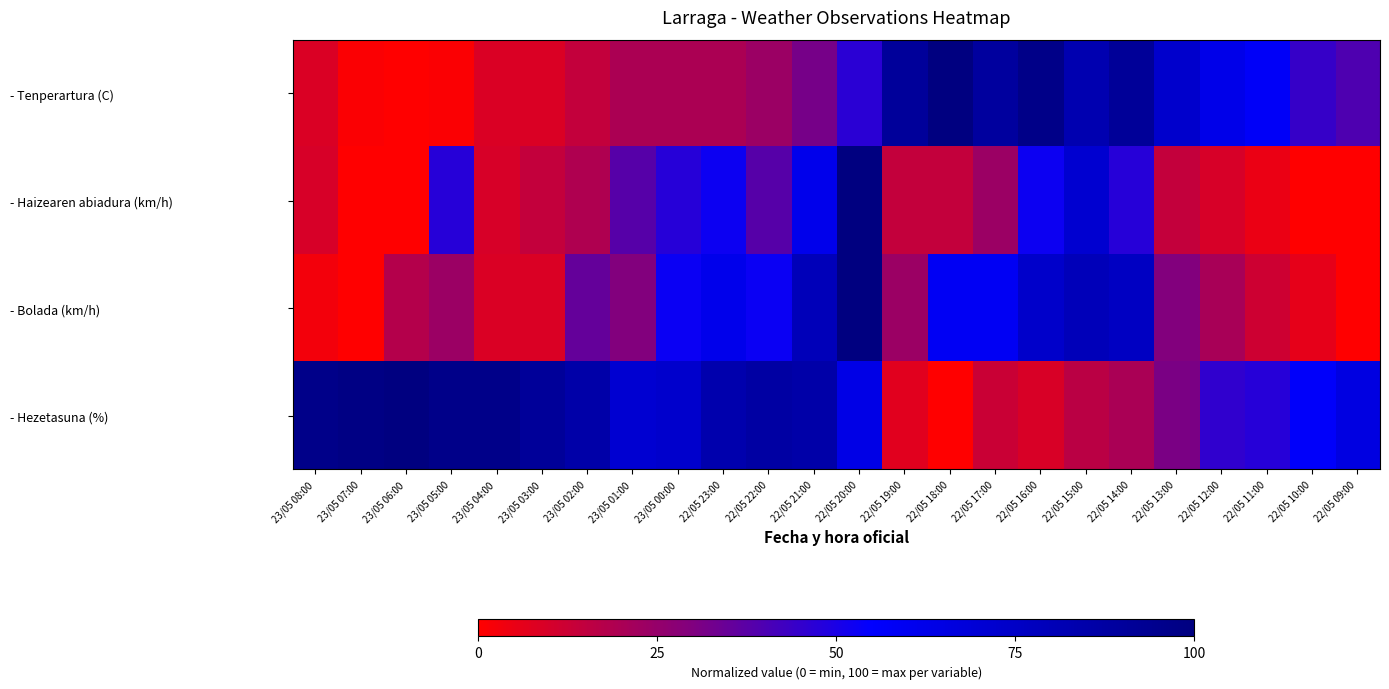

Which category has the highest value across all series?

22/05 18:00